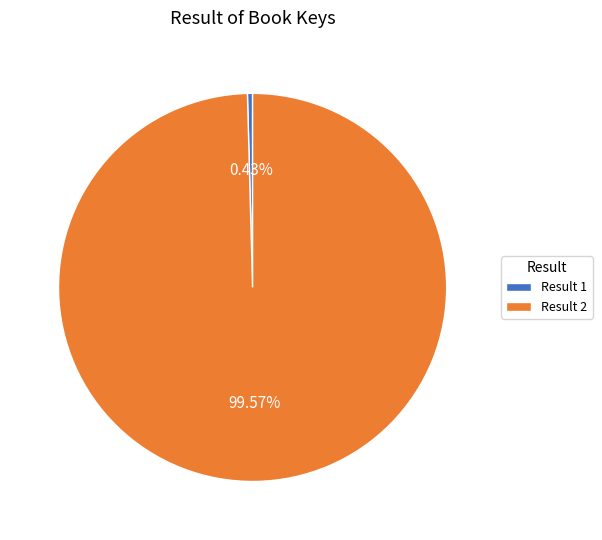

Which has a higher value, Result 1 or Result 2?

Result 2